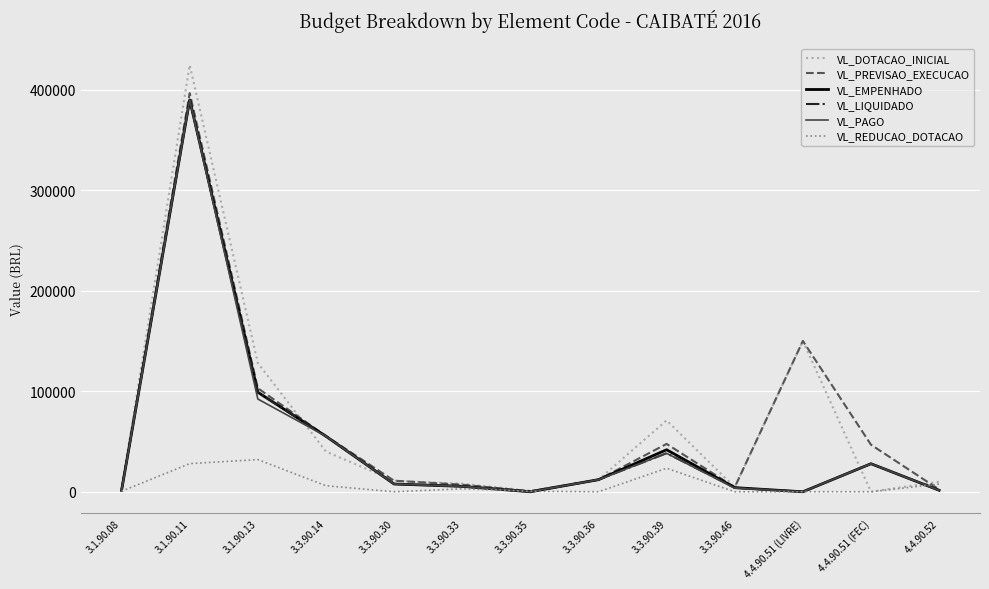

At which label does VL_PAGO first exceed 7724?

3.1.90.11